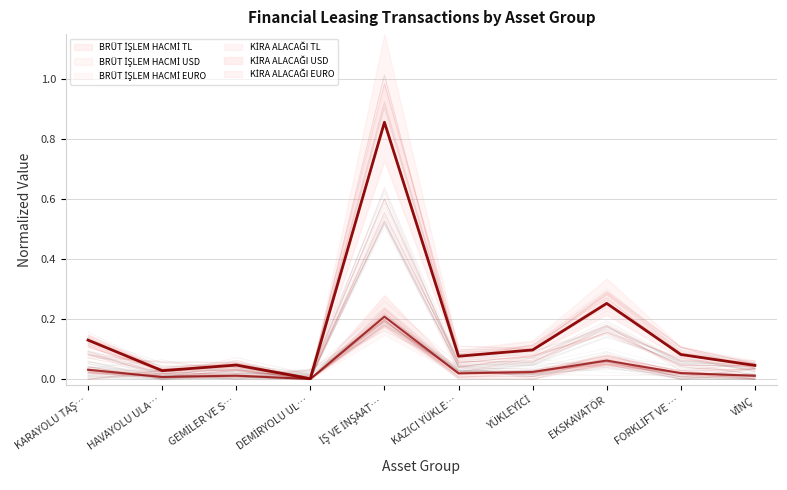

True or false: BRÜT İŞLEM HACMİ TL (main) and BRÜT İŞLEM HACMİ USD (main) cross at least once.

False